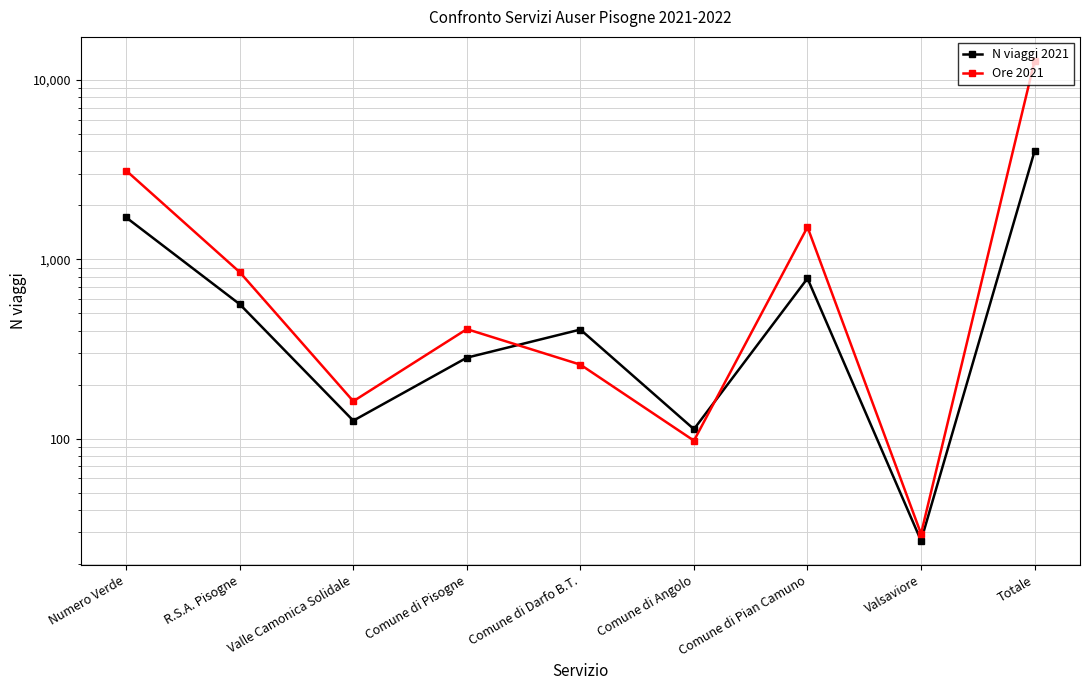

Where is the first local maximum for N viaggi 2021?

Comune di Darfo B.T.